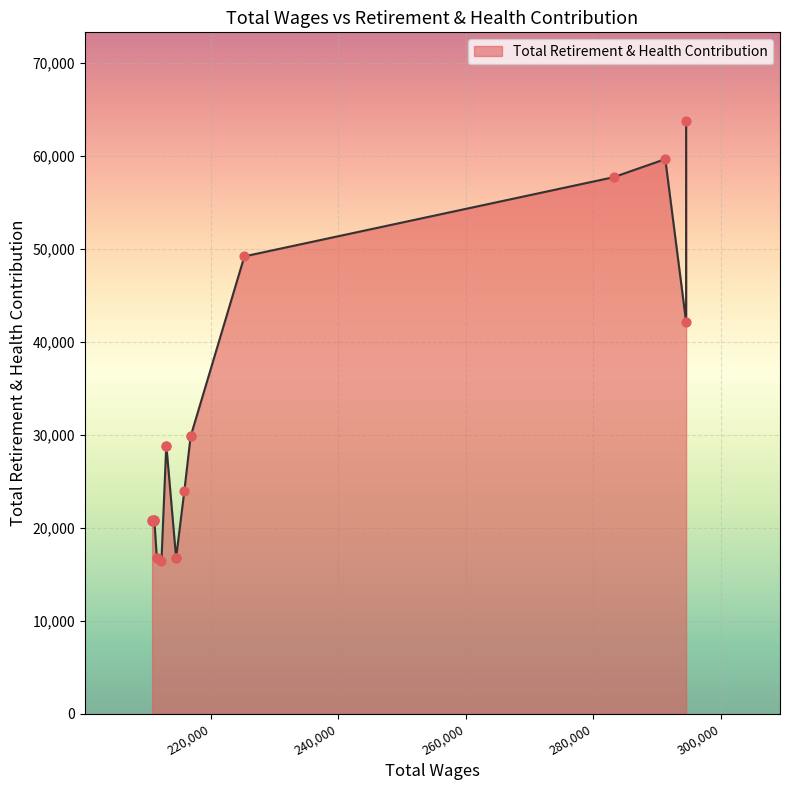

What is the change in value from 211136.0 to 214545.0?

-4098